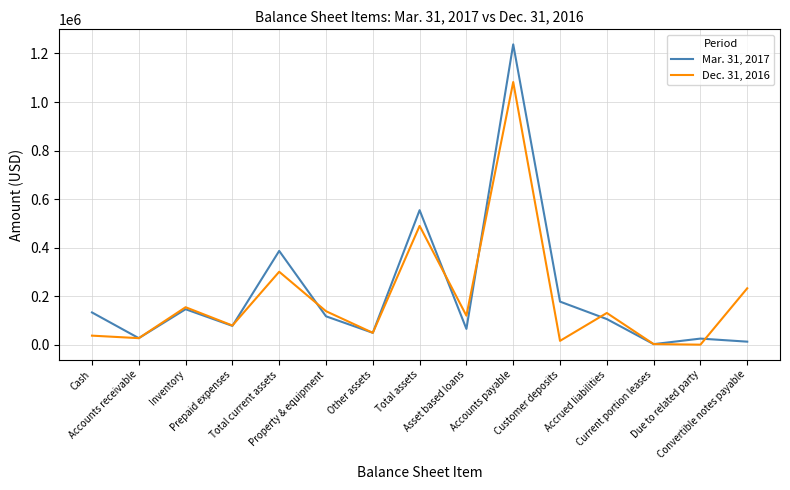

At how many categories does at least one series exceed 603214?

1